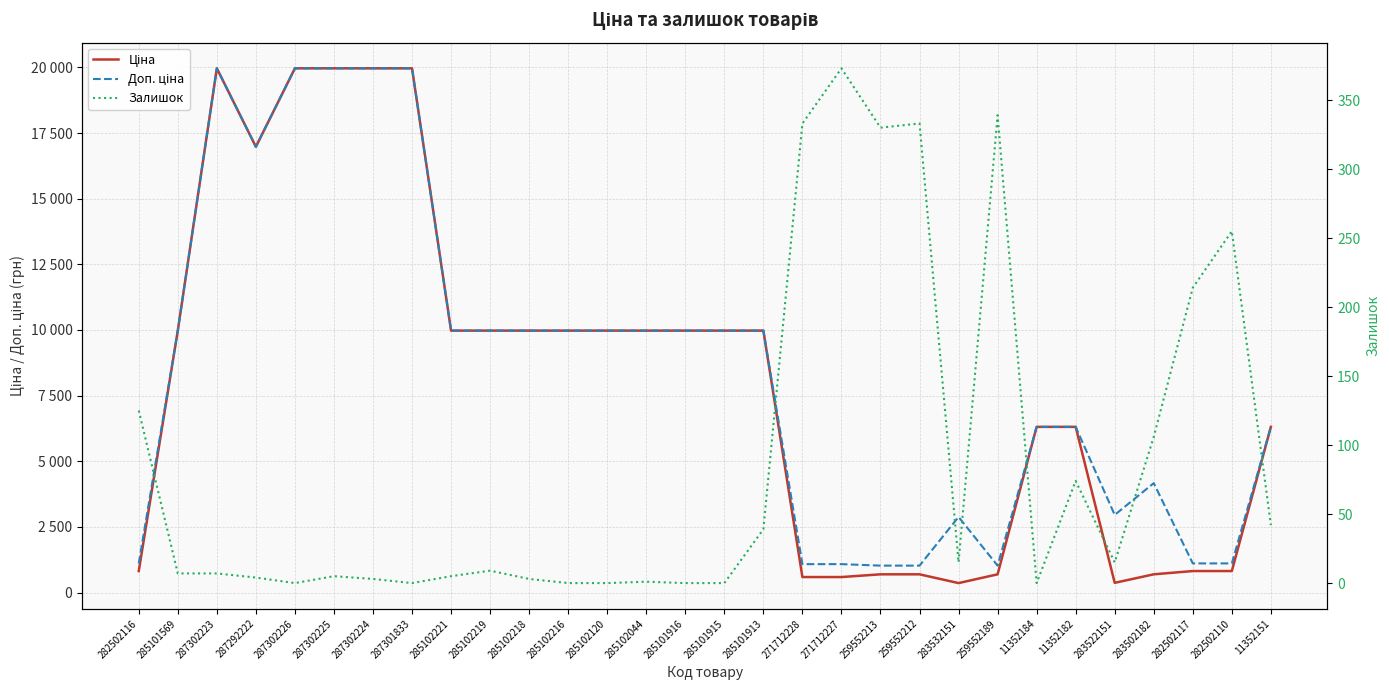

Is it true that Ціна equals 388.9 at 271712228?

False